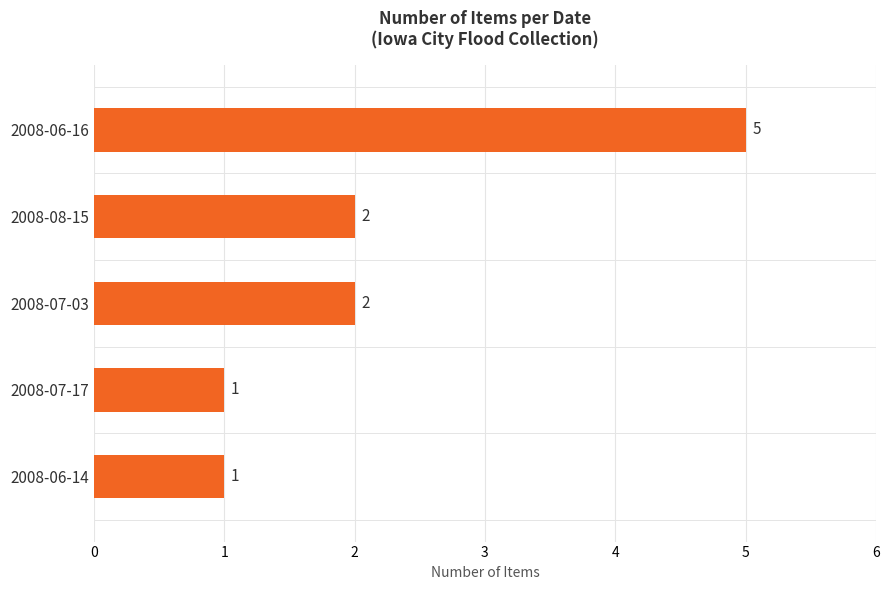

The value at 2008-07-17 is 0. True or false?

False